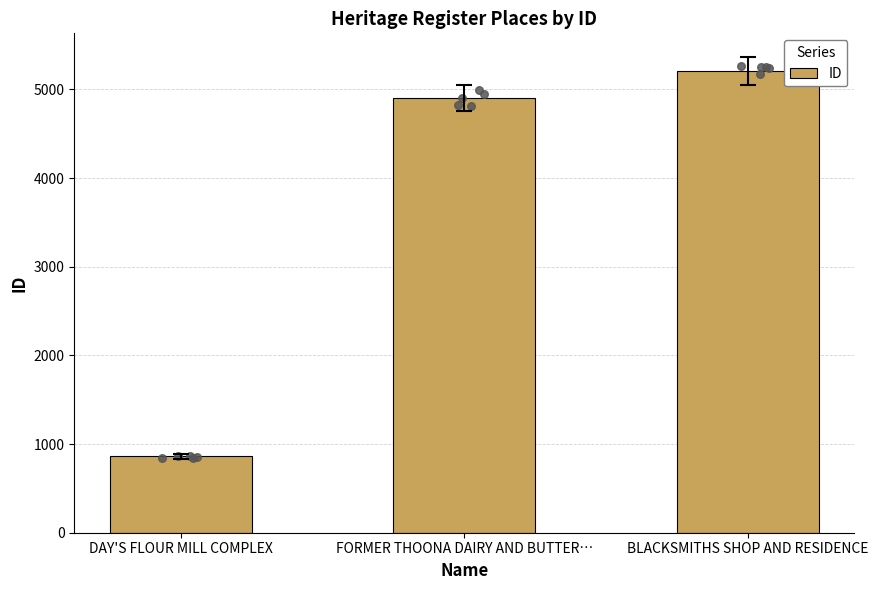

What is the ratio of the value at FORMER THOONA DAIRY AND BUTTER… to the value at DAY'S FLOUR MILL COMPLEX?

5.7